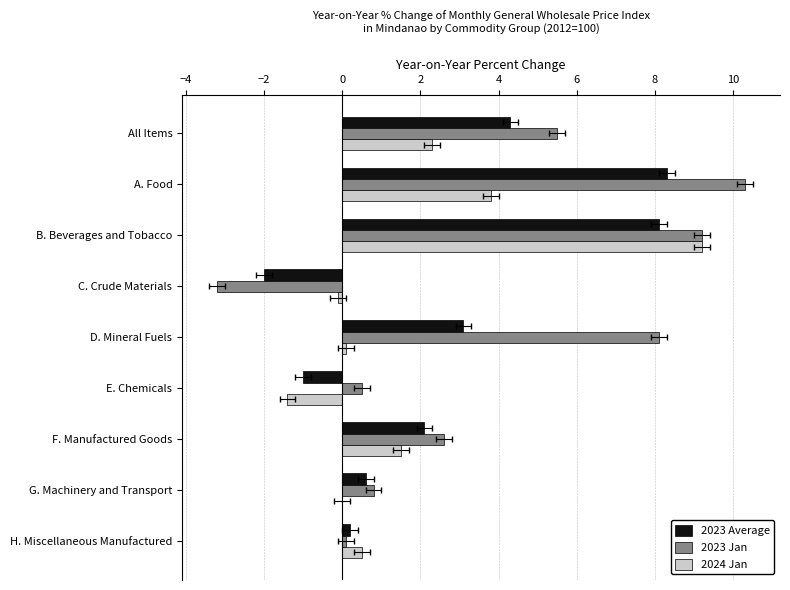

What is the highest value of the 2024 Jan series?

9.2